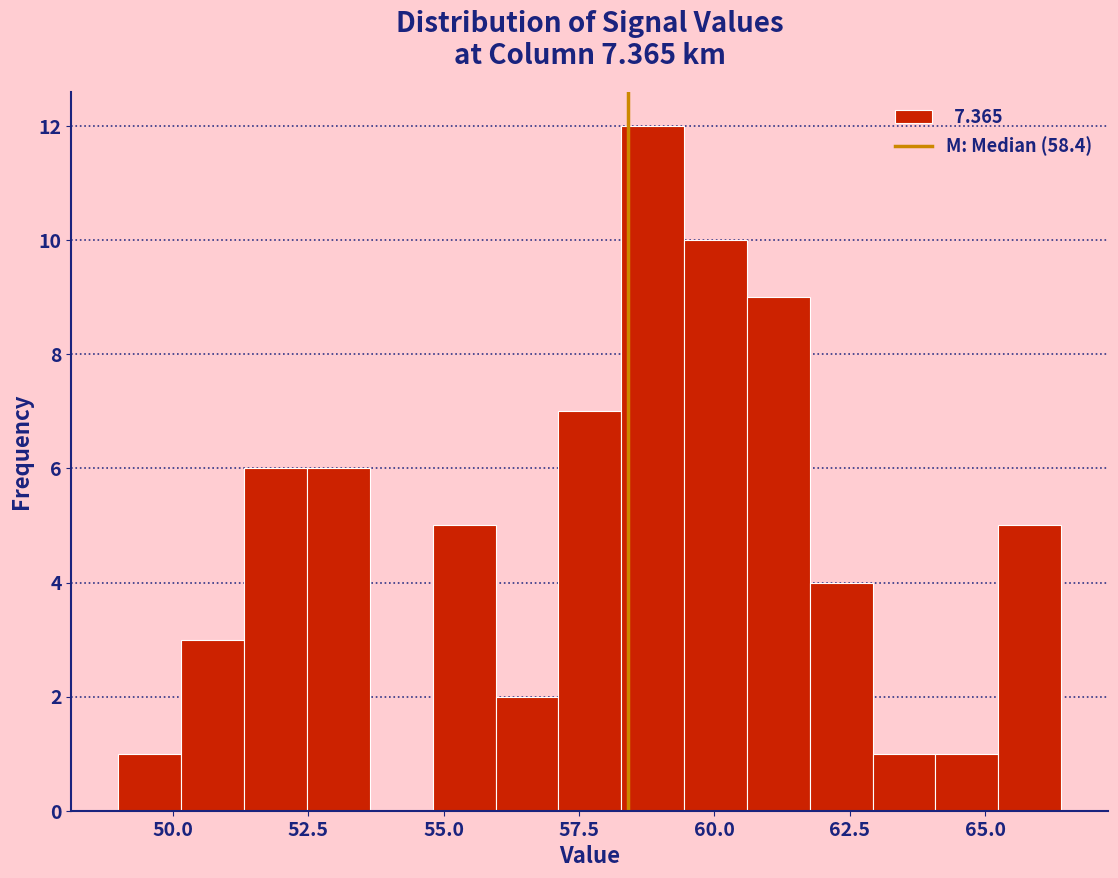

Read against the x-axis, roughly where is the centre of the tallest bar?

59.0